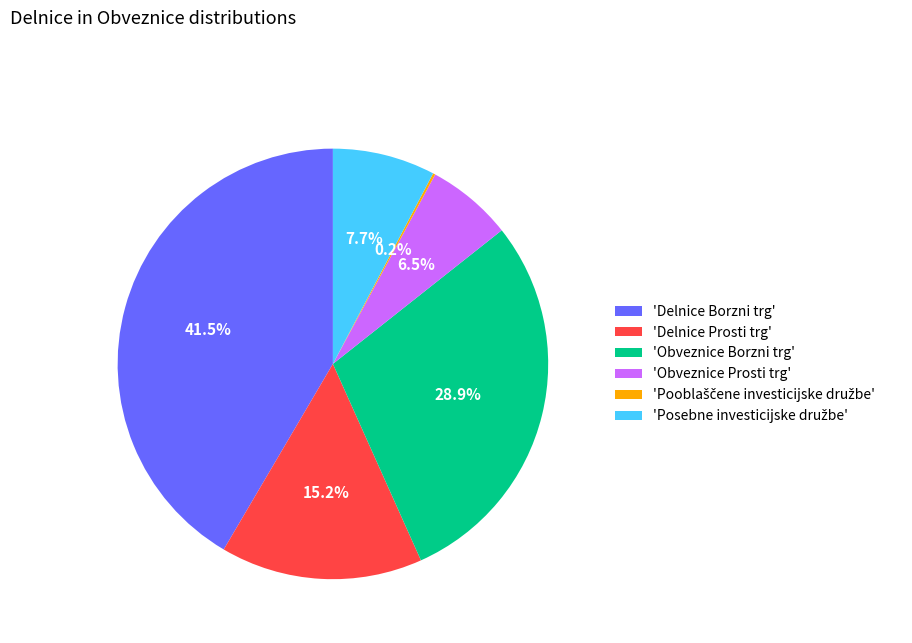

Approximately how many times larger is the value at 'Delnice Prosti trg' compared to 'Delnice Borzni trg'?

0.4